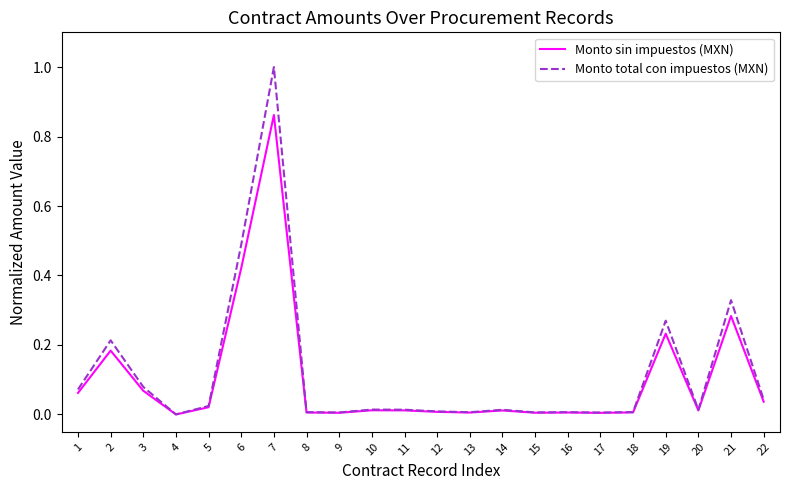

True or false: Monto sin impuestos (MXN) has a value of 0.1 at 21.

False